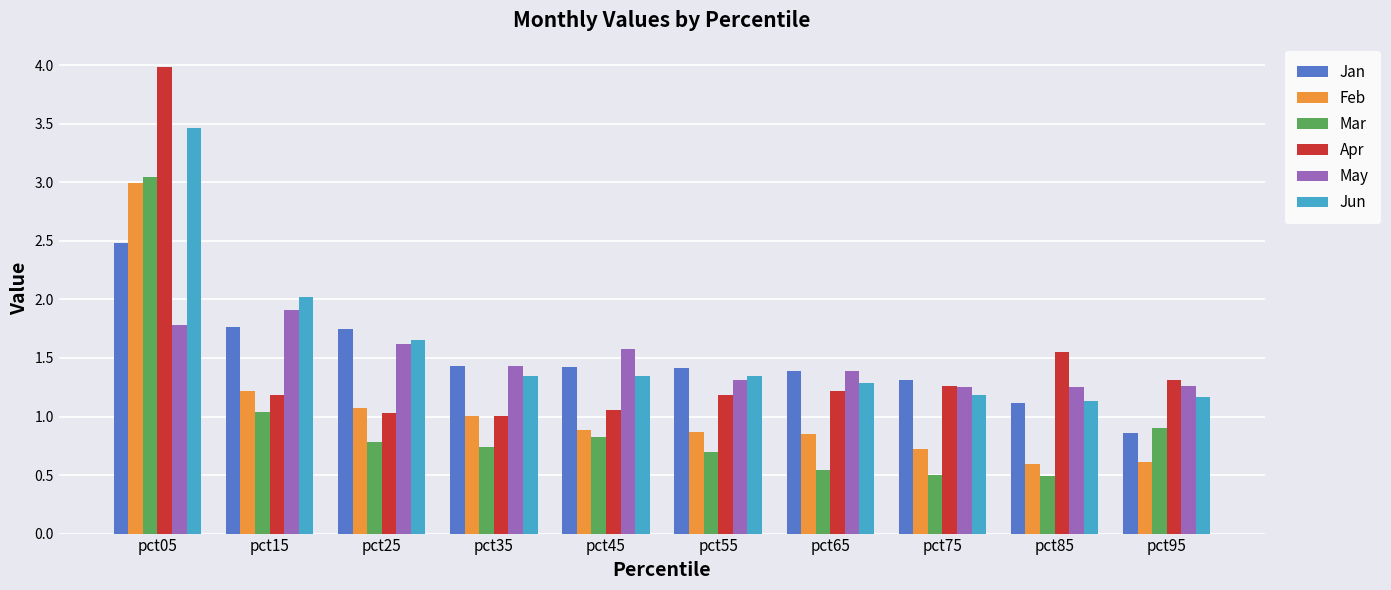

How many groups of bars are there?

10